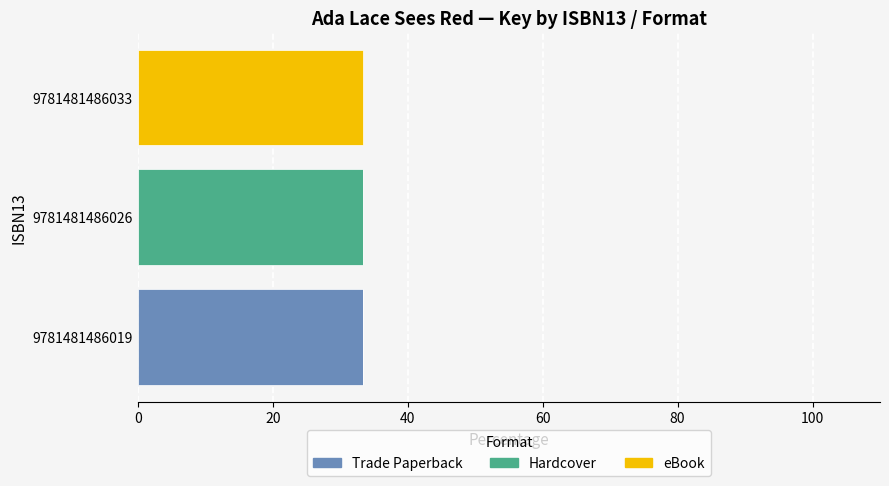

The value of Trade Paperback at 9781481486019 is 33.3. True or false?

True